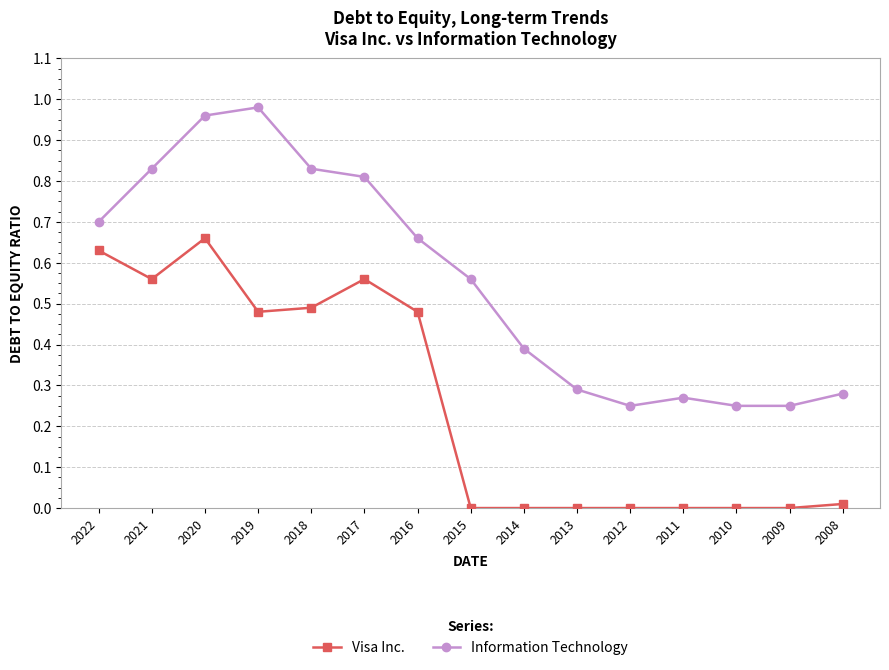

Between 2020 and 2012, which series saw the biggest shift?

Information Technology